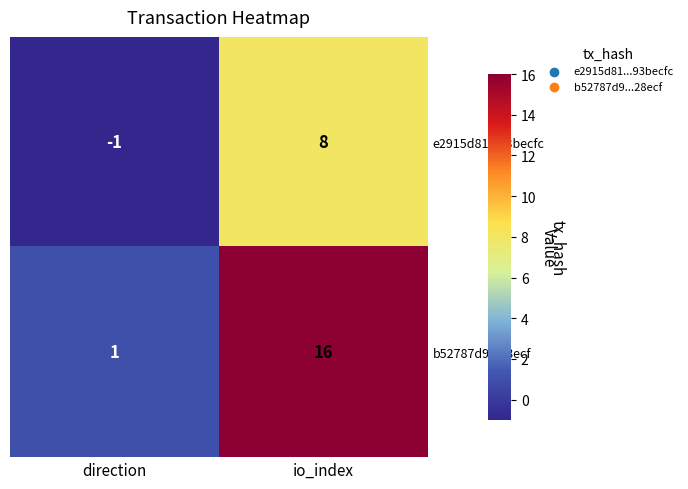

Which label corresponds to the smallest value in the chart?

direction